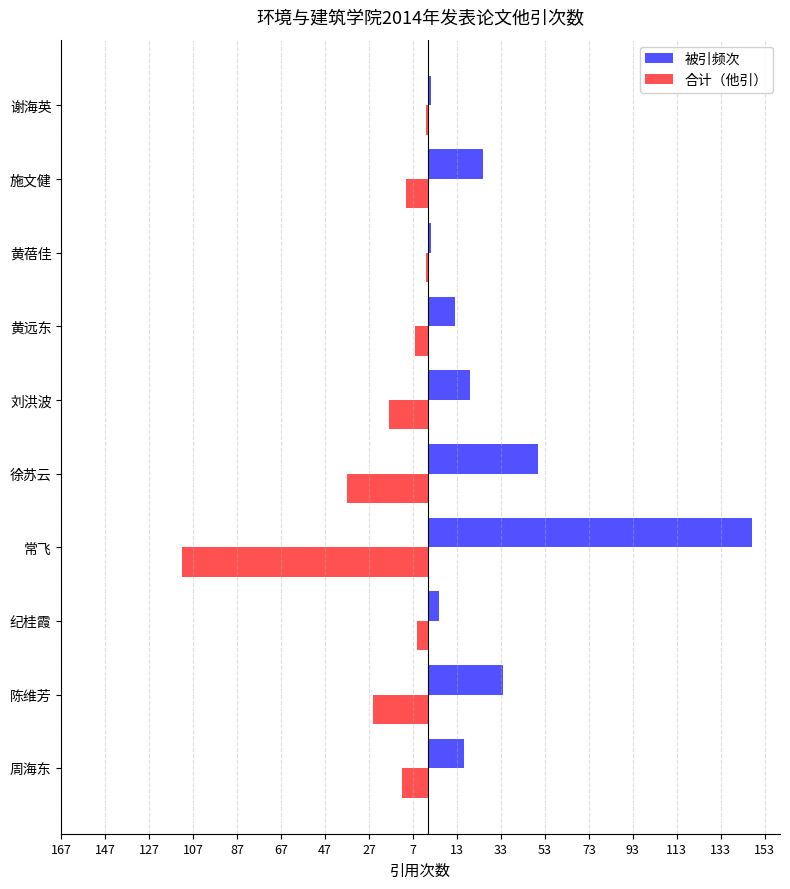

What are all the series names shown in the legend?

被引频次, 合计（他引）